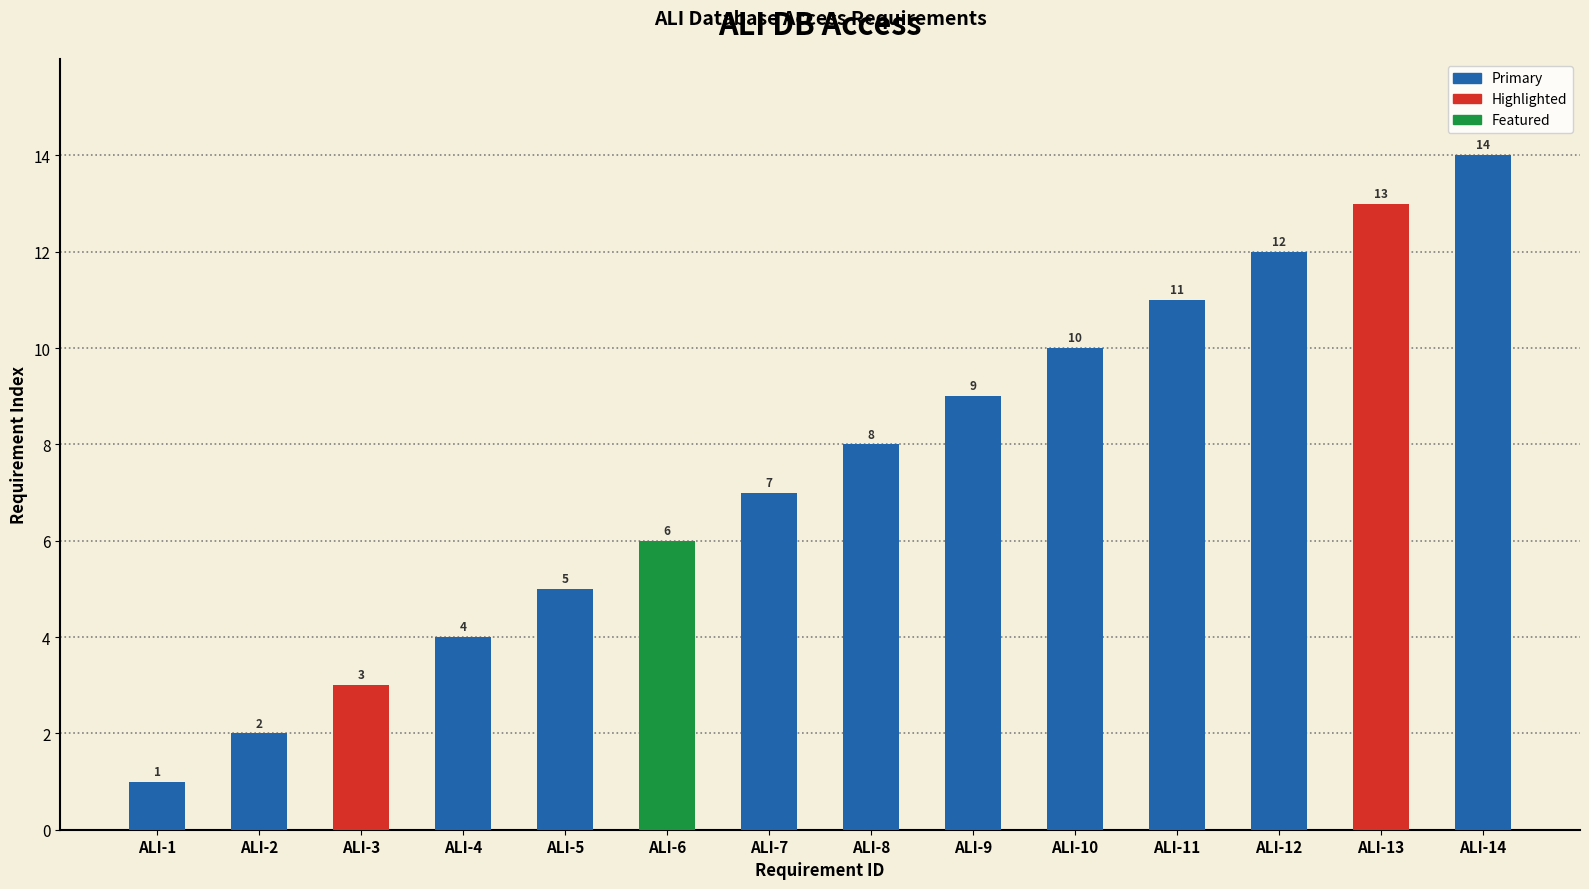

Reading left to right, transcribe all the data shown in this chart.

ALI-1=1	ALI-2=2	ALI-3=3	ALI-4=4	ALI-5=5	ALI-6=6	ALI-7=7	ALI-8=8	ALI-9=9	ALI-10=10	ALI-11=11	ALI-12=12	ALI-13=13	ALI-14=14